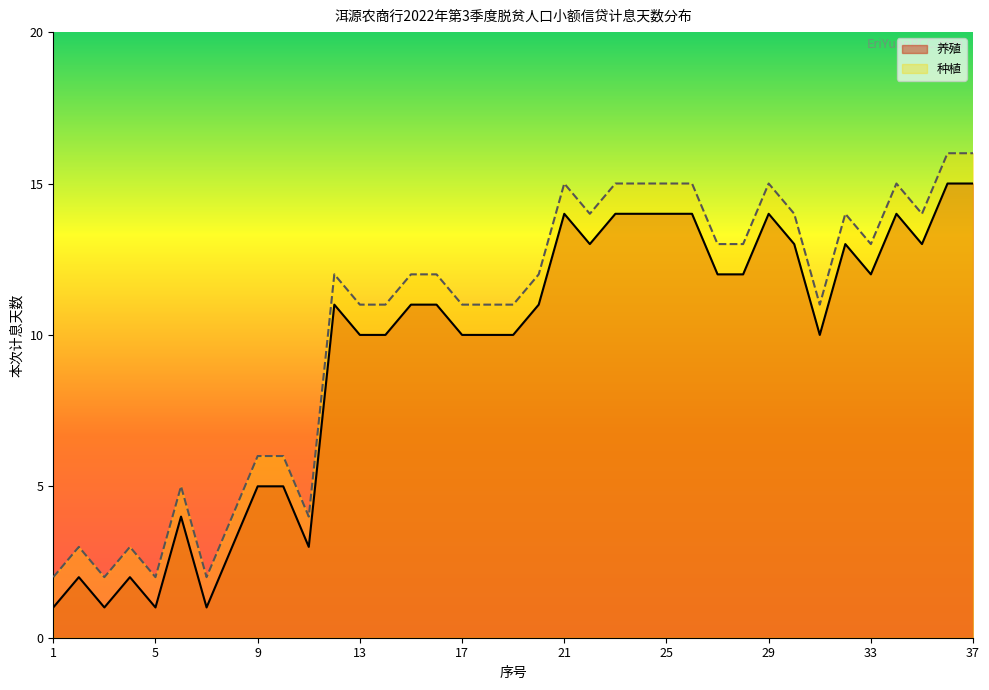

Between 30 and 1, which is larger?

30